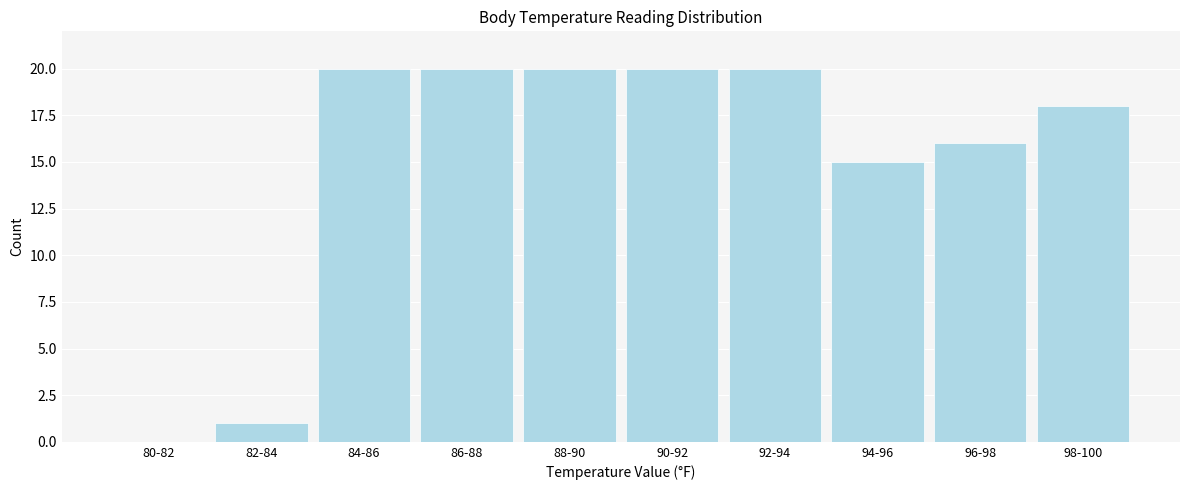

Reading right to left, what are all the values shown in this chart?

98-100=18	96-98=16	94-96=15	92-94=20	90-92=20	88-90=20	86-88=20	84-86=20	82-84=1	80-82=0